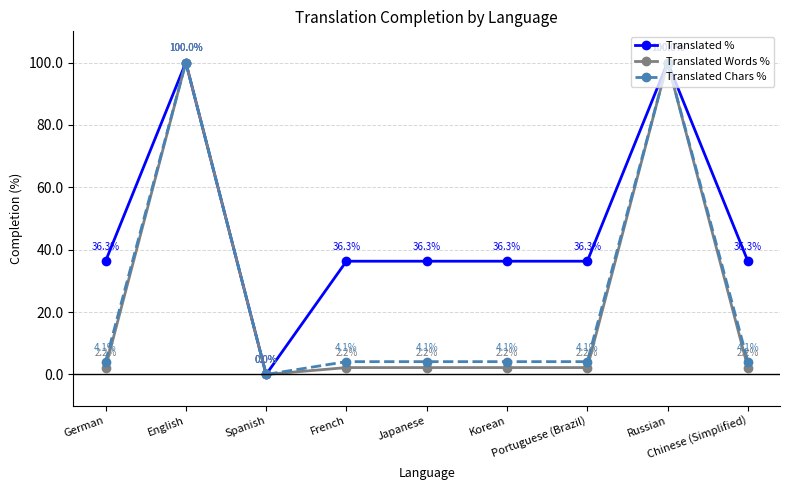

What is the label of the 2nd point from the right?

Russian